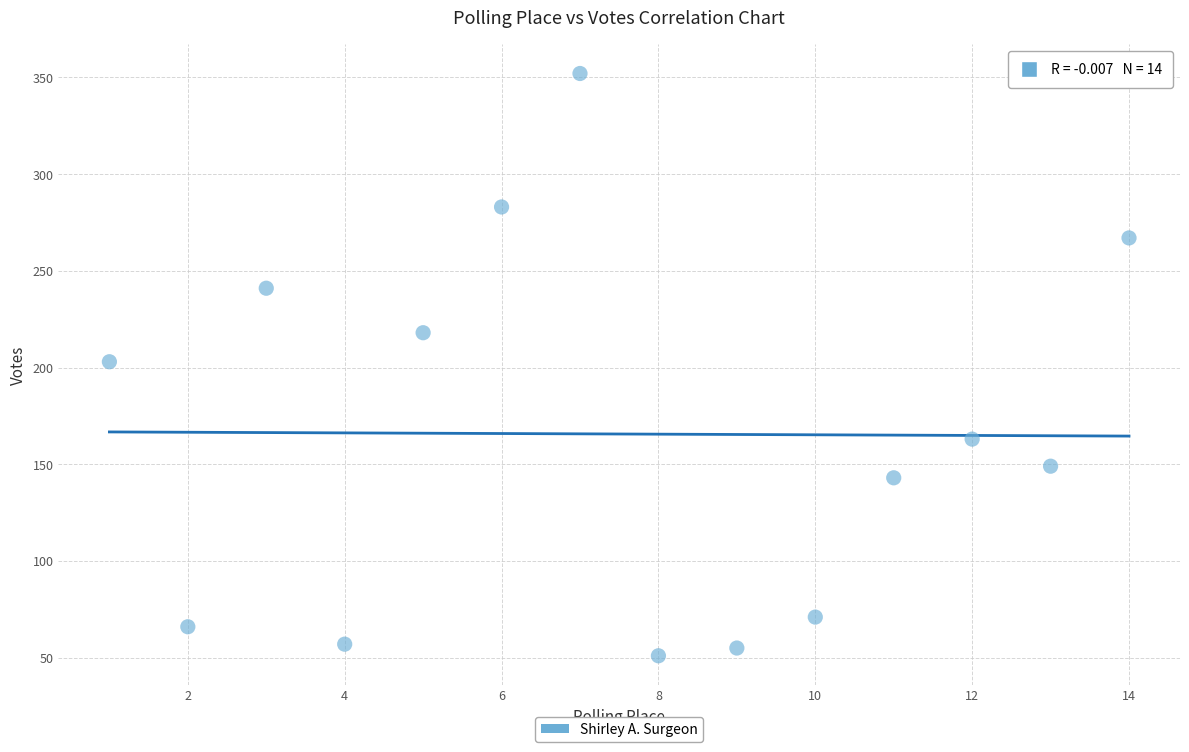

What is the range of X values (max minus min)?

13